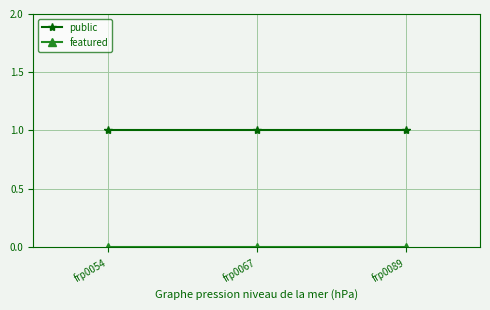

Which series has the largest total across all categories?

public